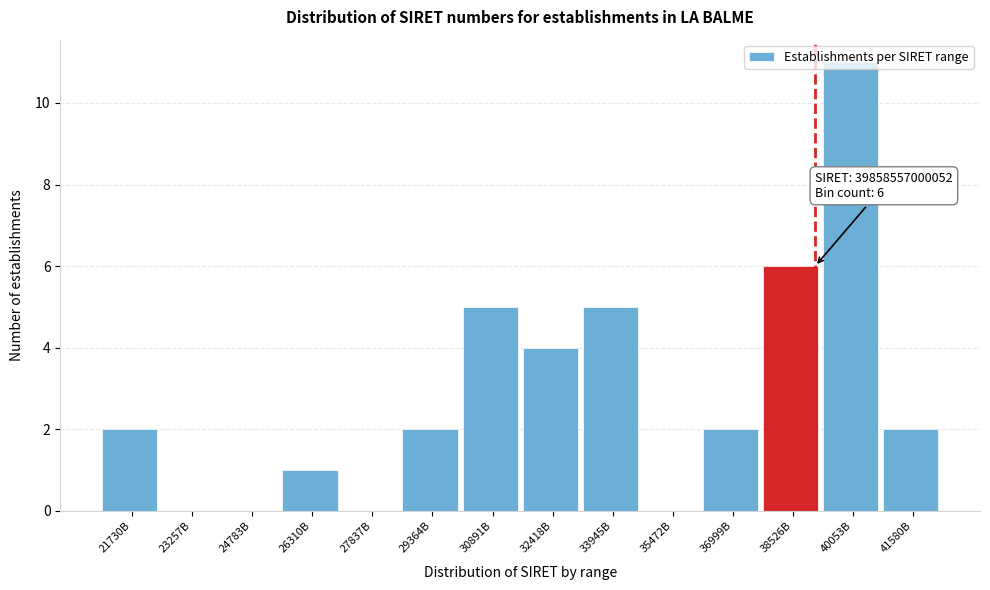

Approximately how many times larger is the value at 41580B compared to 38526B?

0.3